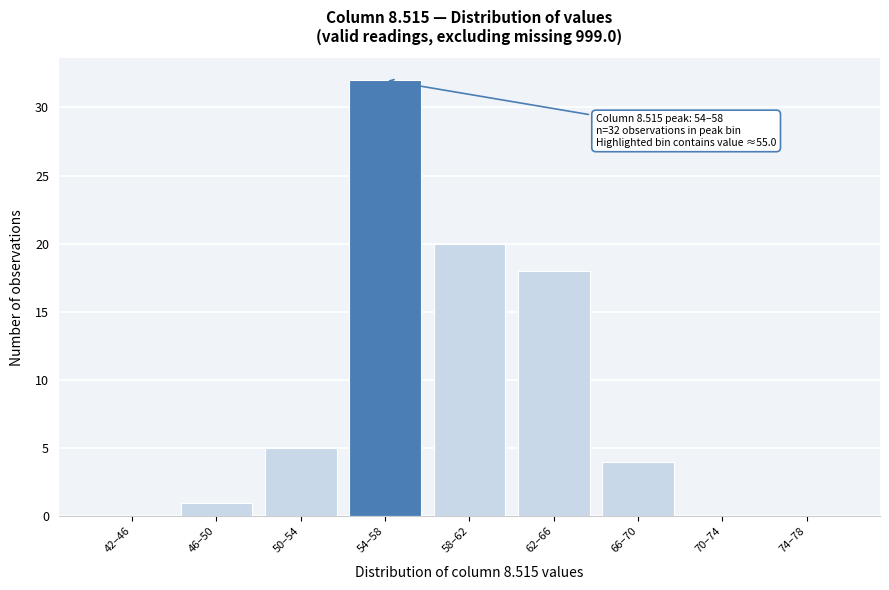

Reading left to right, what are all the values shown in this chart?

42–46=0	46–50=1	50–54=5	54–58=32	58–62=20	62–66=18	66–70=4	70–74=0	74–78=0